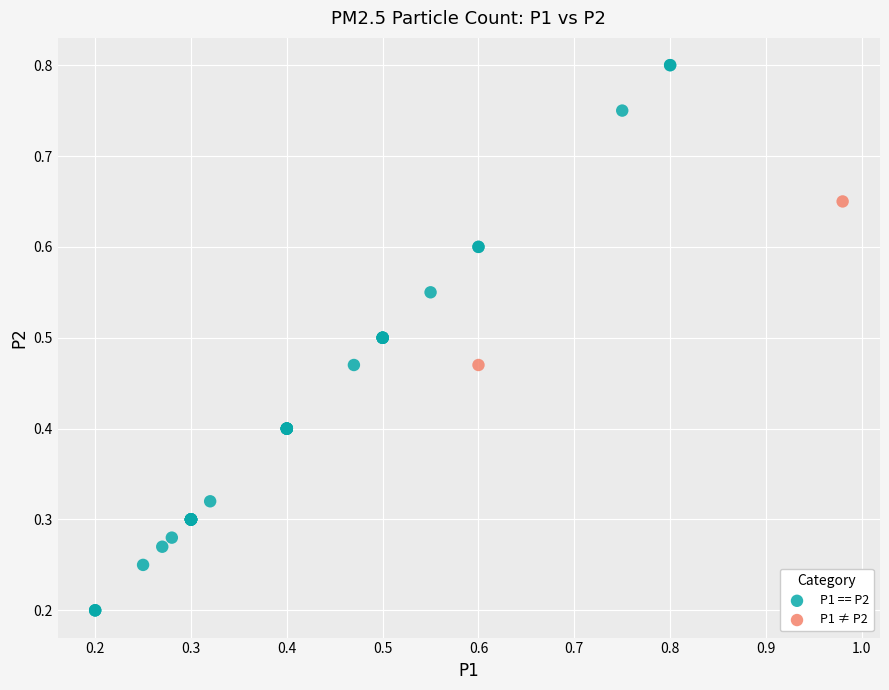

Which series has the widest spread of Y values?

P1 == P2